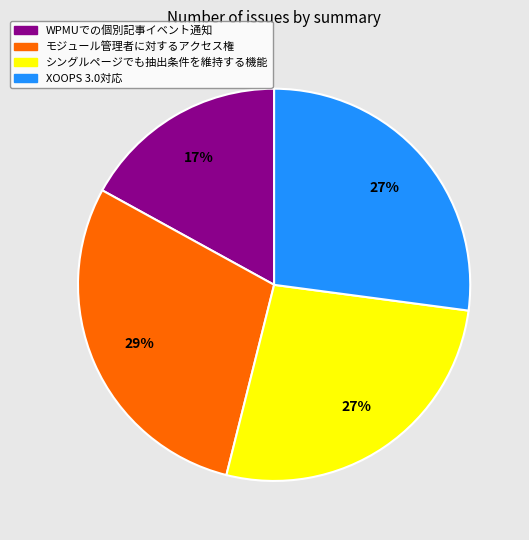

Count the number of slices in the pie.

4